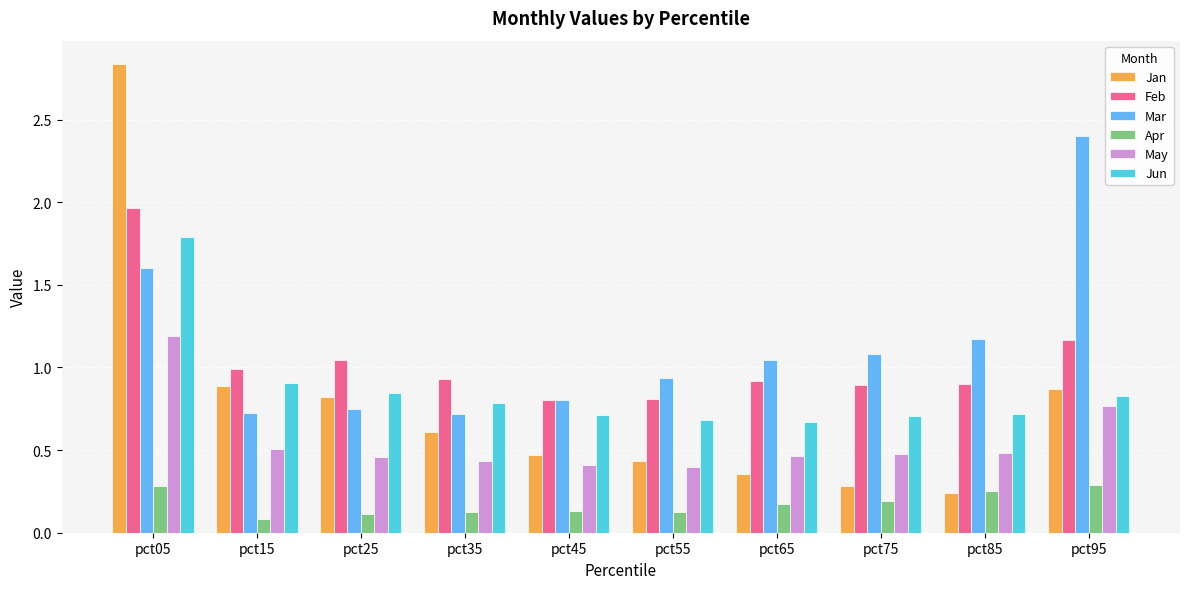

At pct05, list the series in order from largest to smallest.

Jan, Feb, Jun, Mar, May, Apr